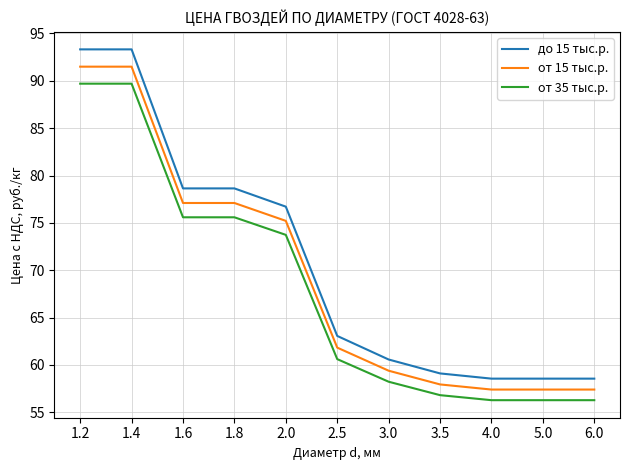

Rank the series at 1.6 from lowest to highest value.

от 35 тыс.р., от 15 тыс.р., до 15 тыс.р.